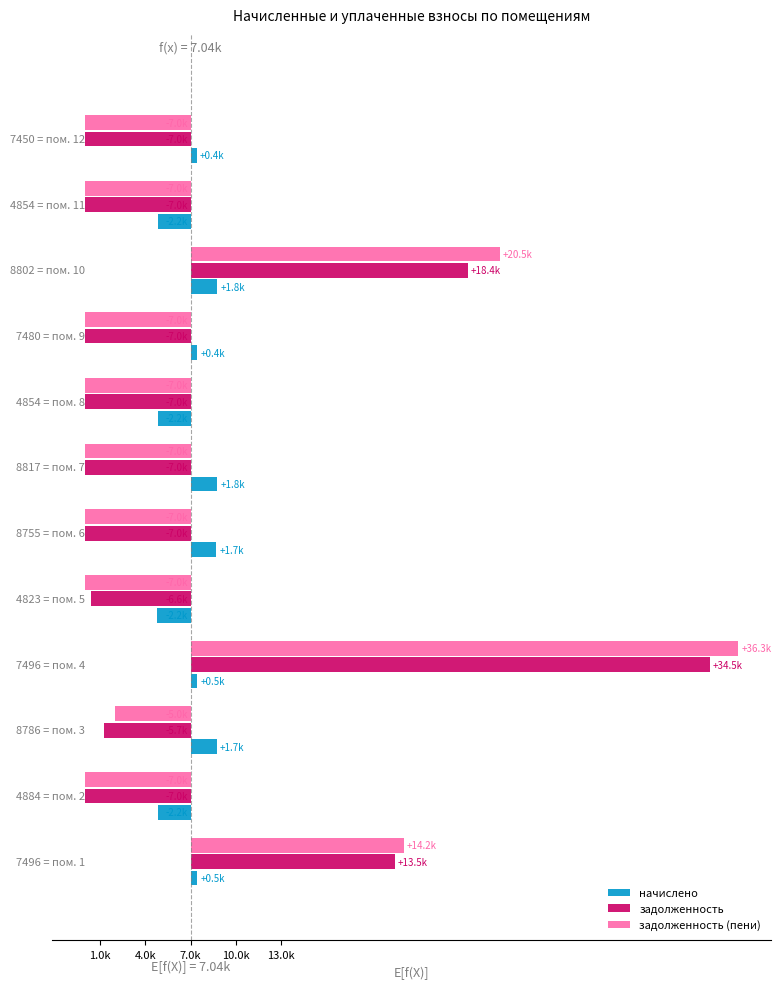

Is it true that задолженность (пени) equals -9364.0 at 4.0k?

False